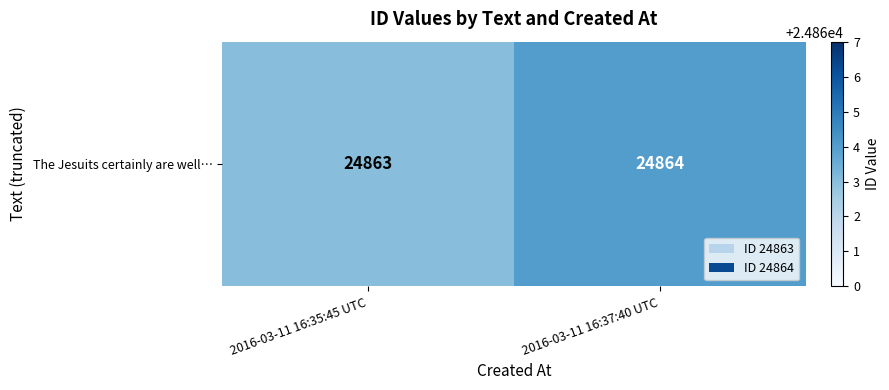

Which category has the lowest value across all series?

2016-03-11 16:35:45 UTC